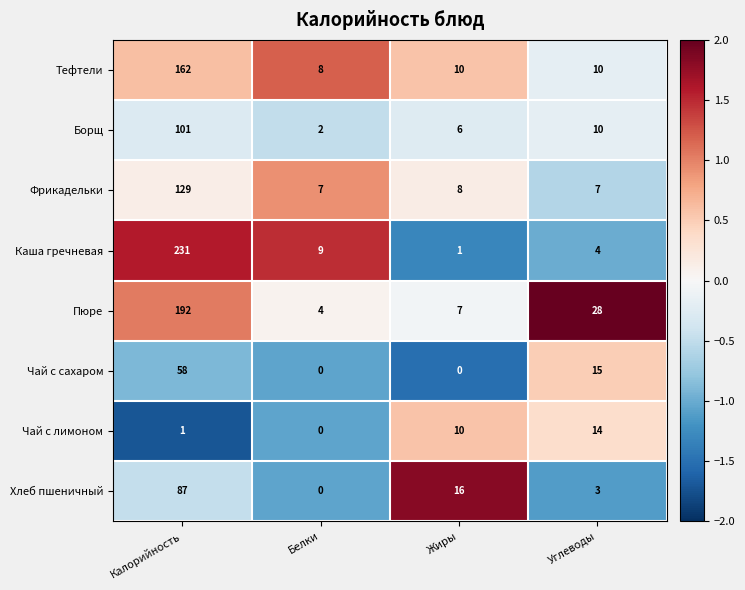

How many categories are shown in the chart?

4